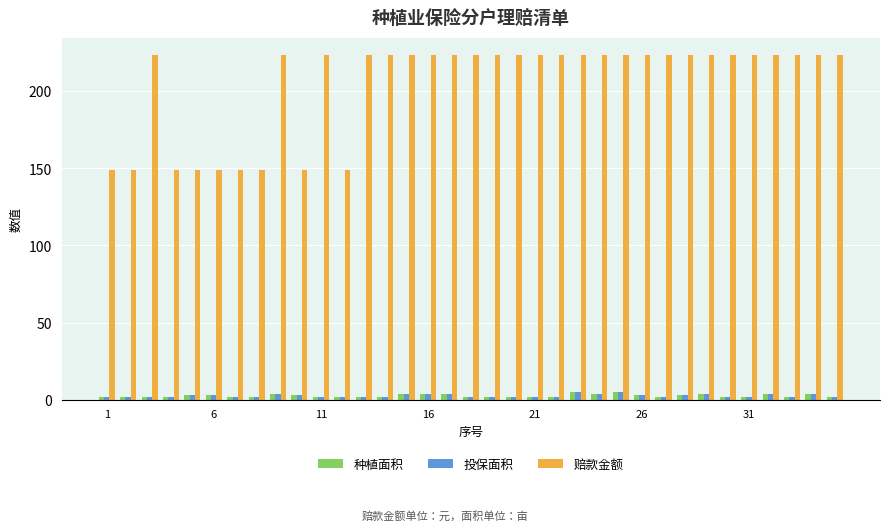

Which series has the widest spread of values?

赔款金额